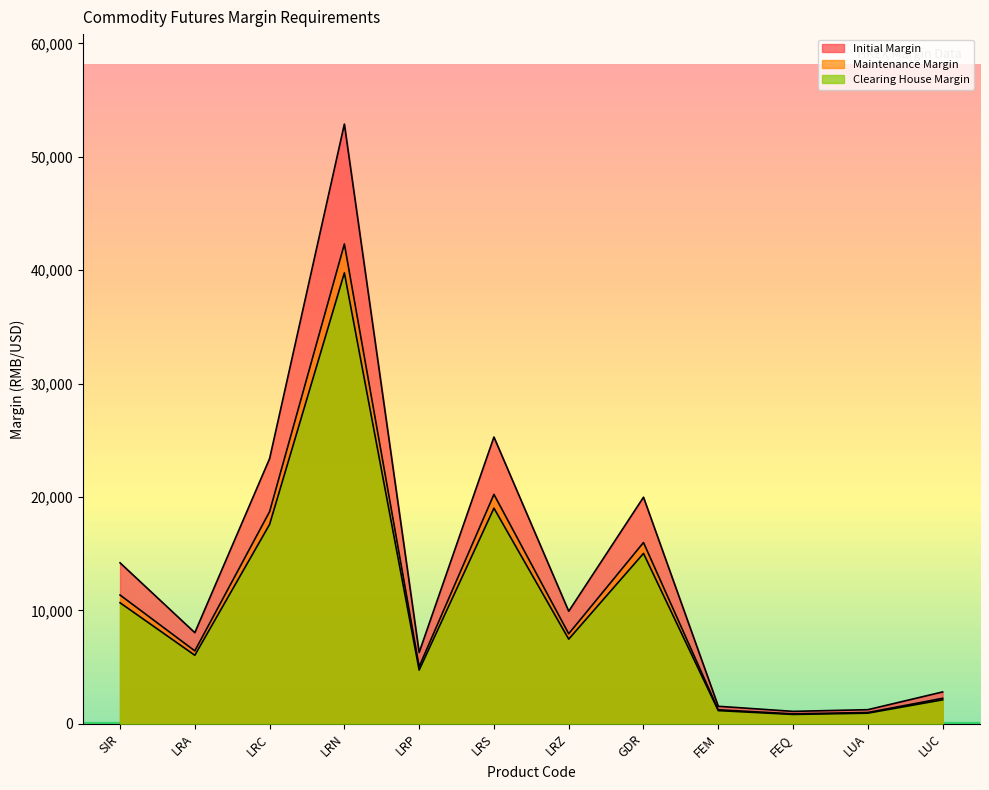

Which series has the widest spread of values?

Initial Margin